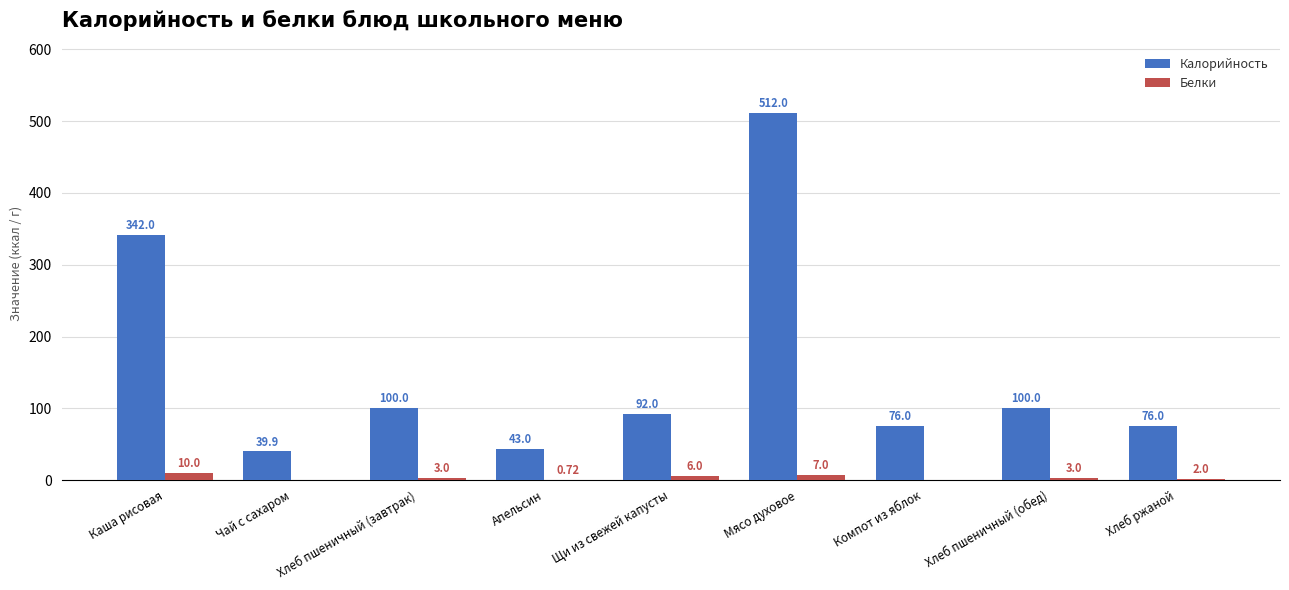

Between Чай с сахаром and Хлеб пшеничный (завтрак), which series saw the biggest shift?

Калорийность